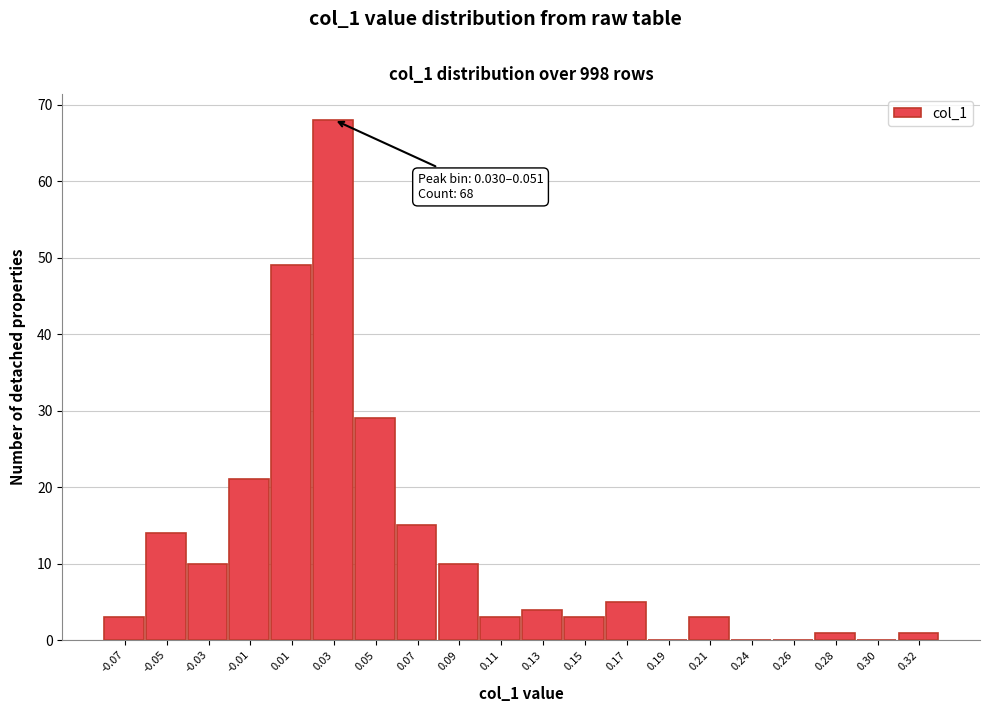

Reading left to right, what are all the values shown in this chart?

-0.07=3	-0.05=14	-0.03=10	-0.01=21	0.01=49	0.03=68	0.05=29	0.07=15	0.09=10	0.11=3	0.13=4	0.15=3	0.17=5	0.19=0	0.21=3	0.24=0	0.26=0	0.28=1	0.30=0	0.32=1